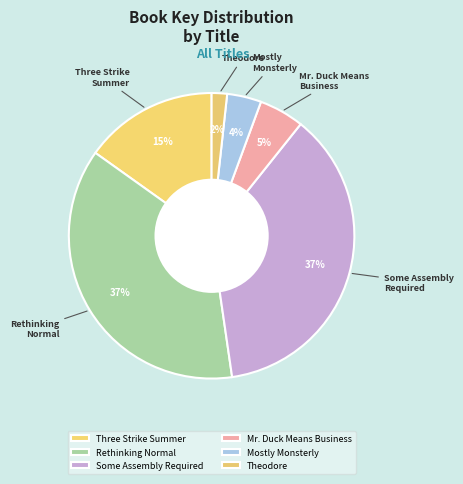

The Theodore slice represents 10% of the pie. True or false?

False